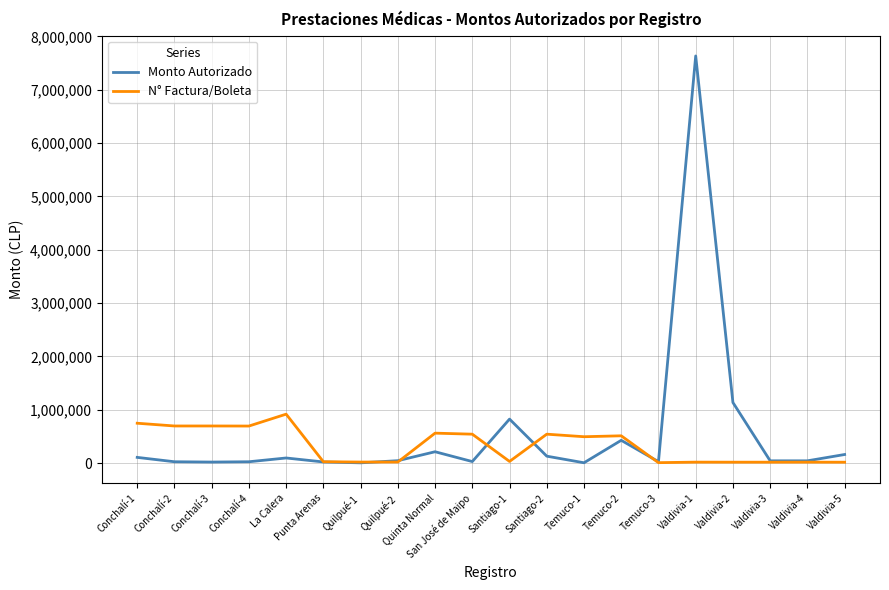

Is the value of Monto Autorizado at Conchalí-1 greater than the value of N° Factura/Boleta at Conchalí-2?

No